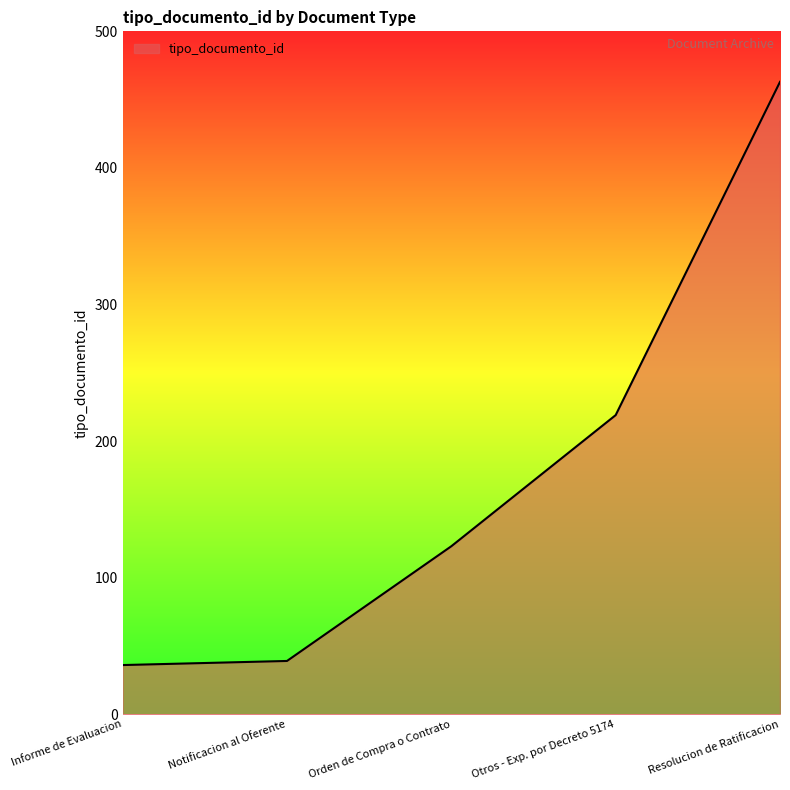

What is the change in value from Notificacion al Oferente to Otros - Exp. por Decreto 5174?

+180